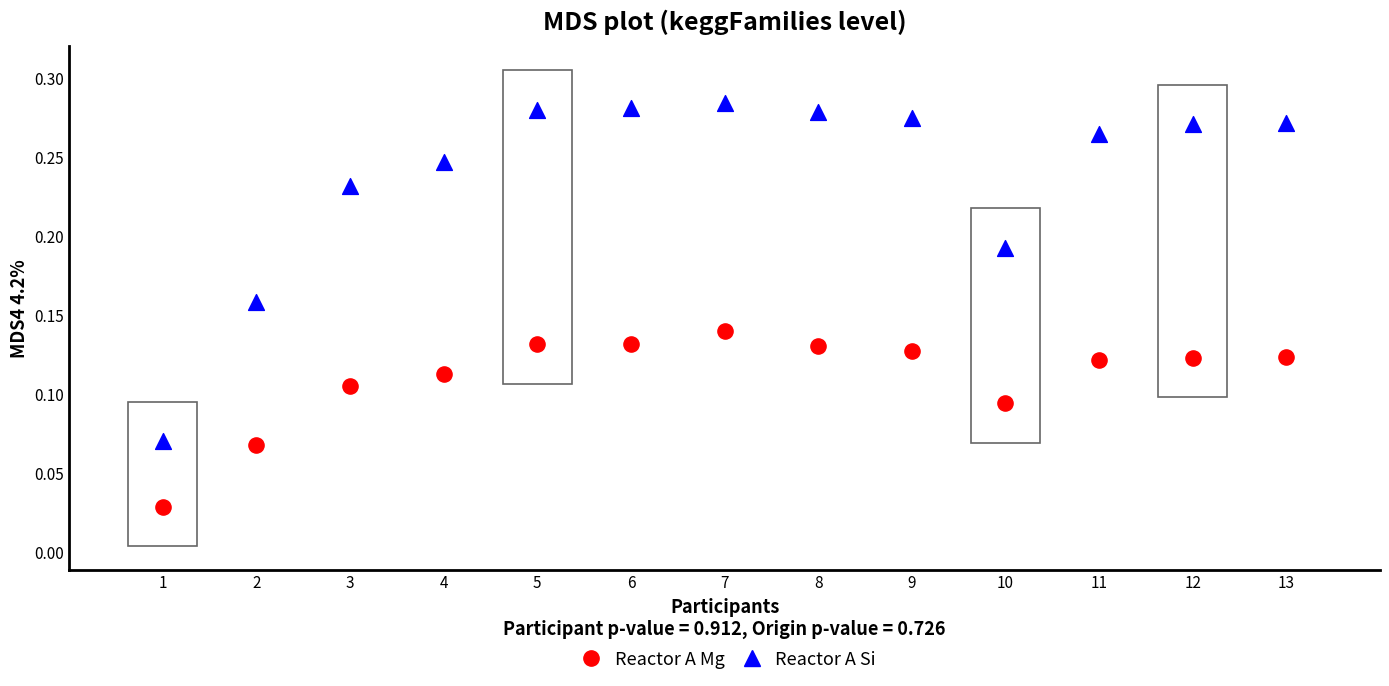

Across all data points, what is the range of X values (max minus min)?

12.0